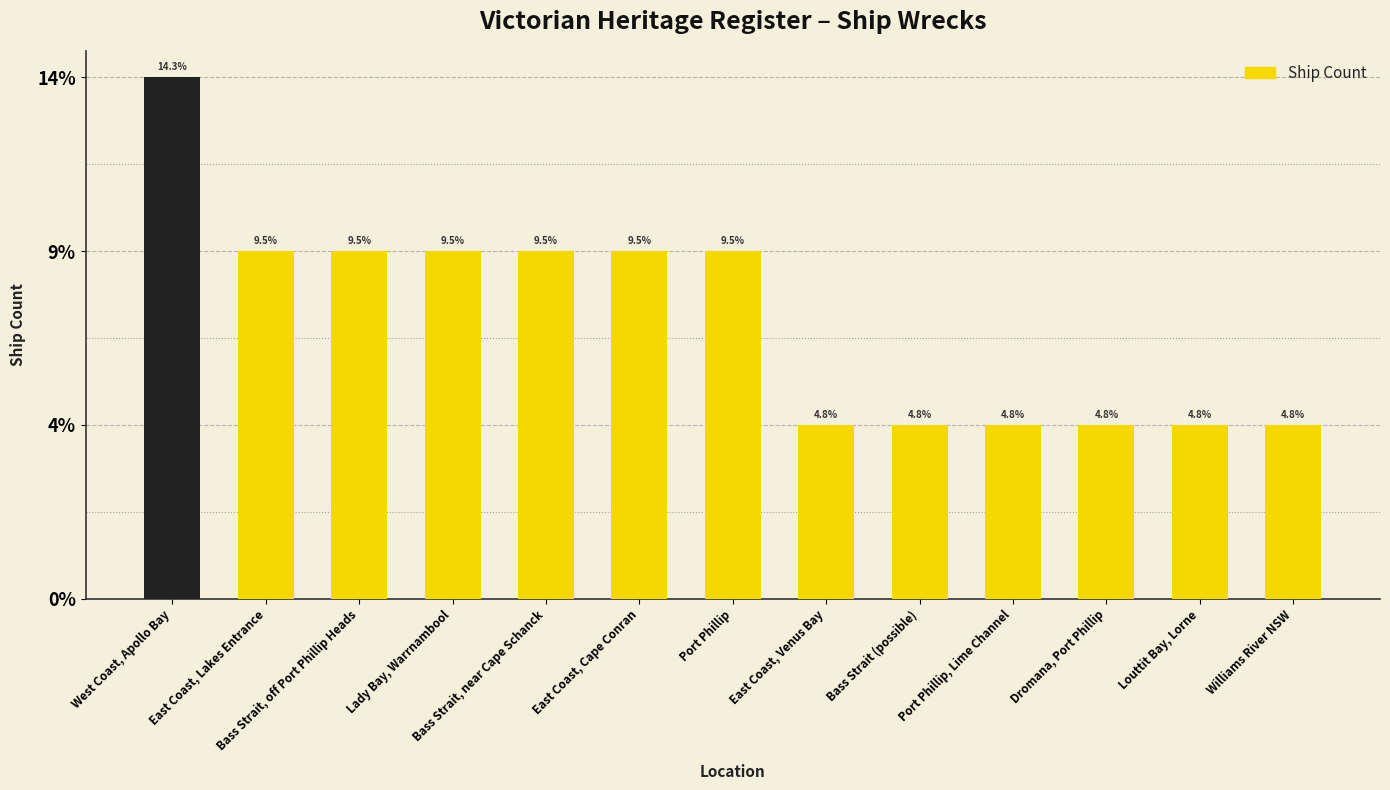

Does the chart contain any negative values?

No